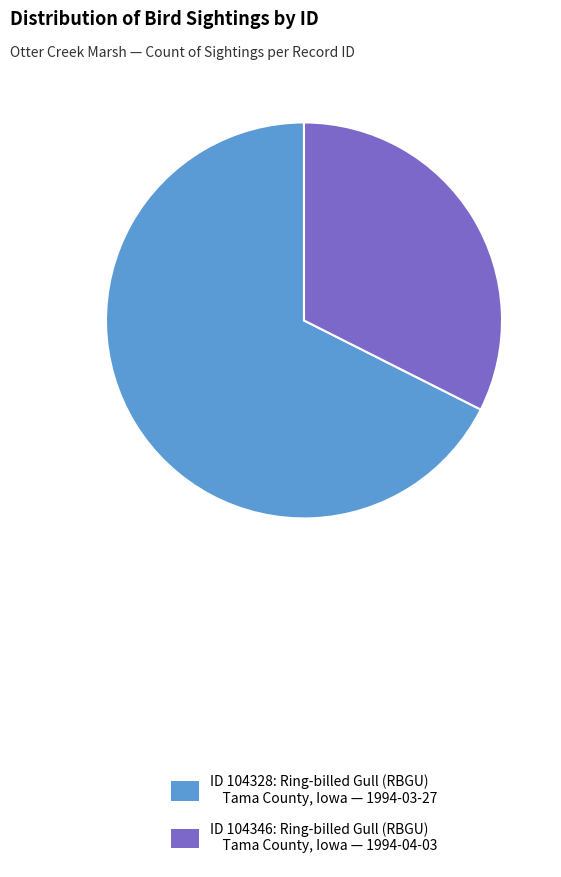

Which slice represents more than half of the pie?

ID 104328: Ring-billed Gull (RBGU) Tama County, Iowa — 1994-03-27